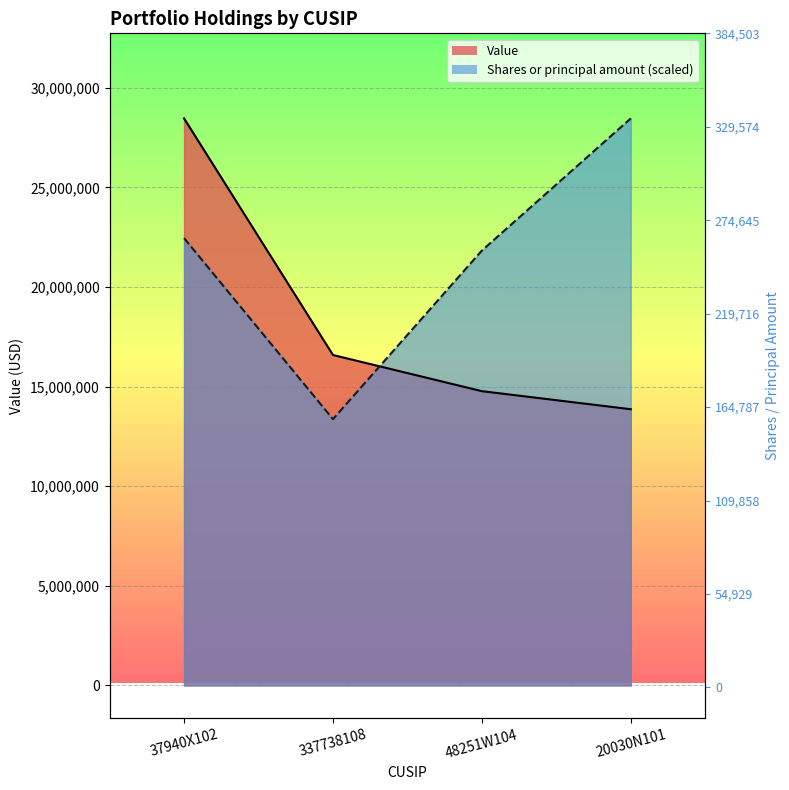

True or false: Shares or principal amount has a value of 37059310.2 at 37940X102.

False